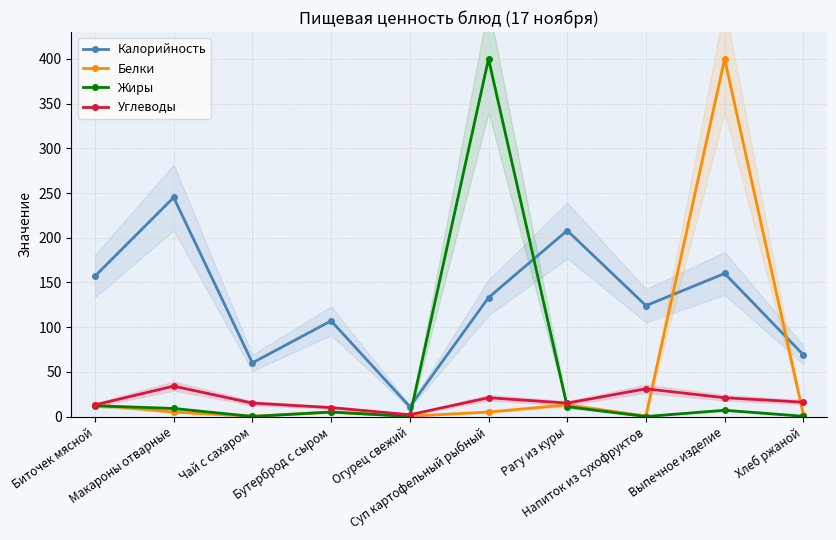

Between Бутерброд с сыром and Напиток из сухофруктов, which series saw the biggest shift?

Углеводы